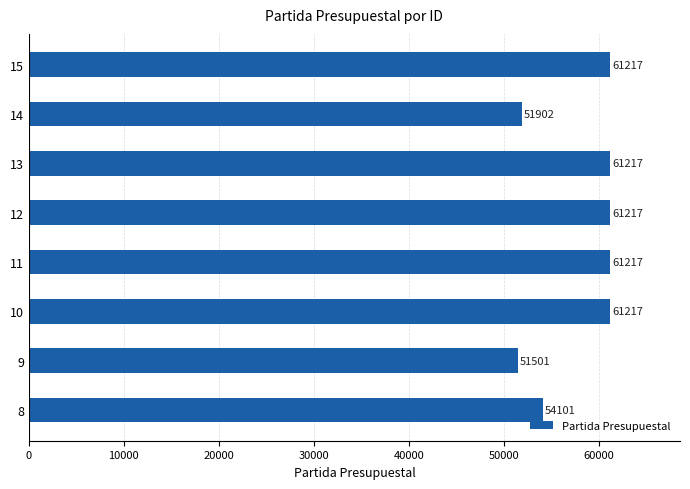

What value does the data have at 9, to the nearest 10?

51500